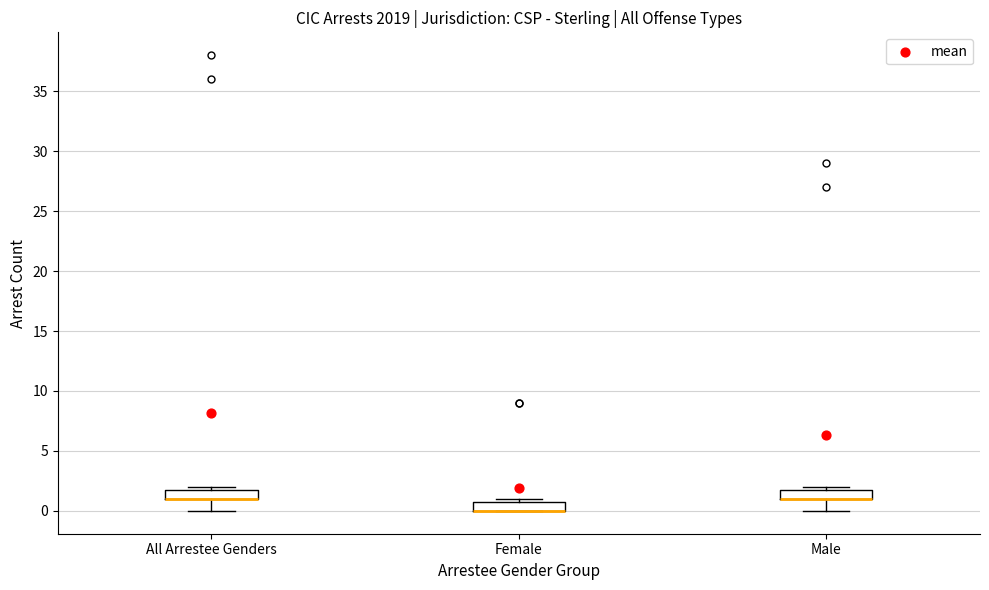

Reading left to right, read every box against the y-axis: the position of its median line, the range the box covers, and the ends of its whiskers. The values are not printed on the chart, so give them approximately, as read against the axis.

All Arrestee Genders: median 1 (drawn on the box's lower edge), box 1 to 2, whiskers 0 to 2 (just above the box's upper edge)
Female: median 0 (drawn on the box's lower edge), box 0 to 1, whiskers 0 to 1 (just above the box's upper edge)
Male: median 1 (drawn on the box's lower edge), box 1 to 2, whiskers 0 to 2 (just above the box's upper edge)